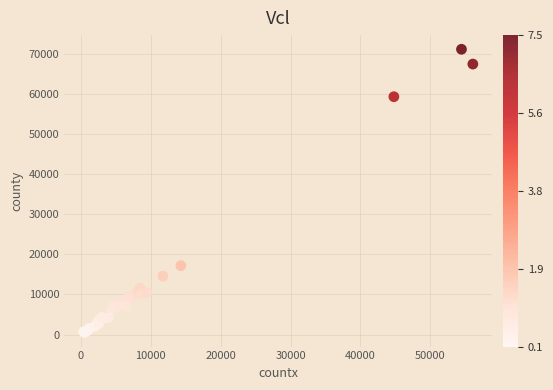

What Y value in the scatter plot is closest to 35812?

17180